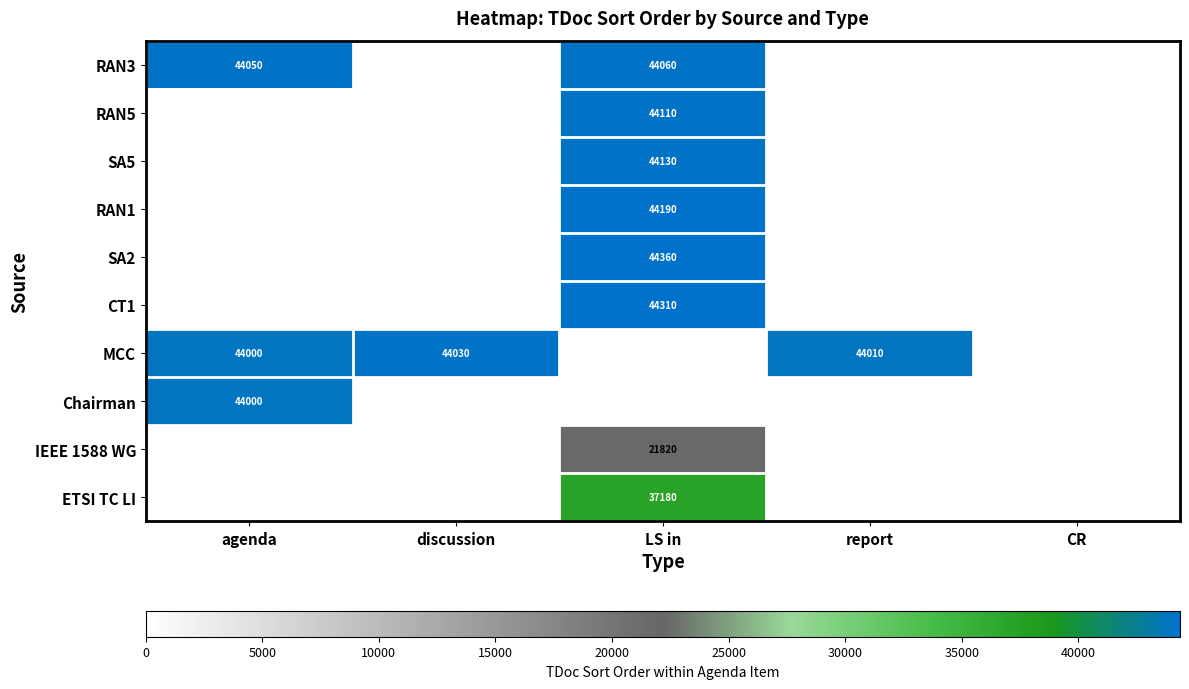

The value of SA5 at LS in is 25163. True or false?

False